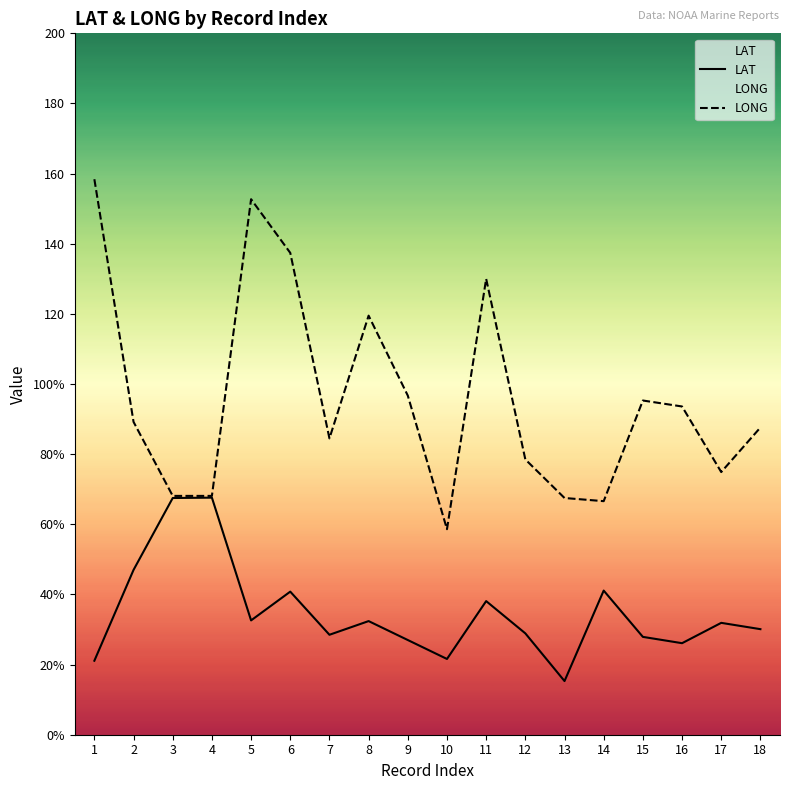

Between 10 and 14, which series saw the biggest shift?

LAT